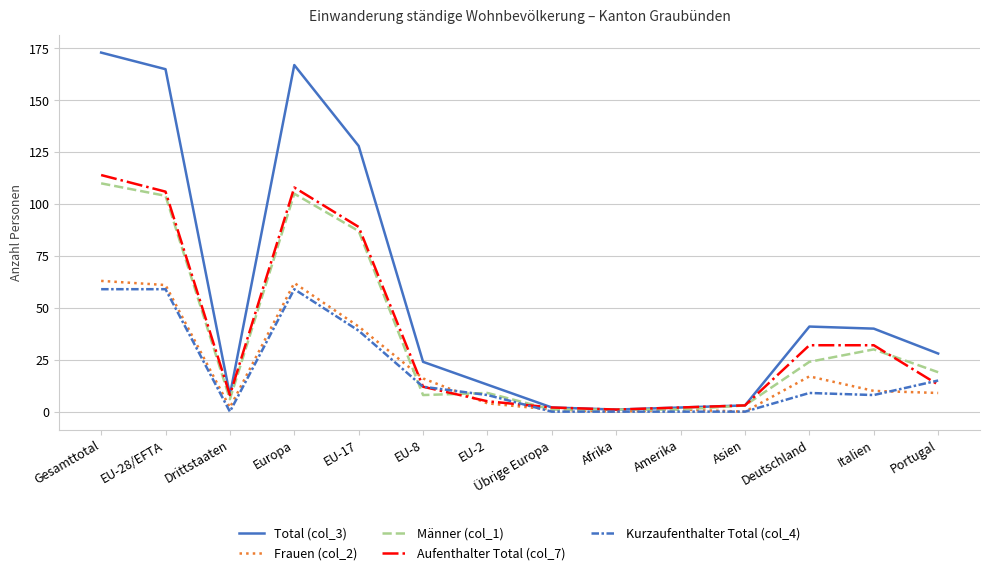

How many lines are shown in the chart?

5